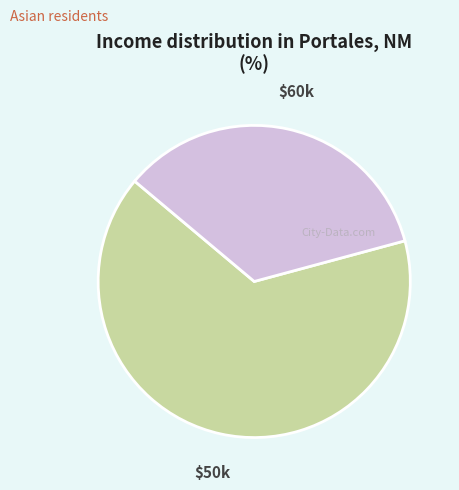

Does $60k account for over 50% of the chart?

No